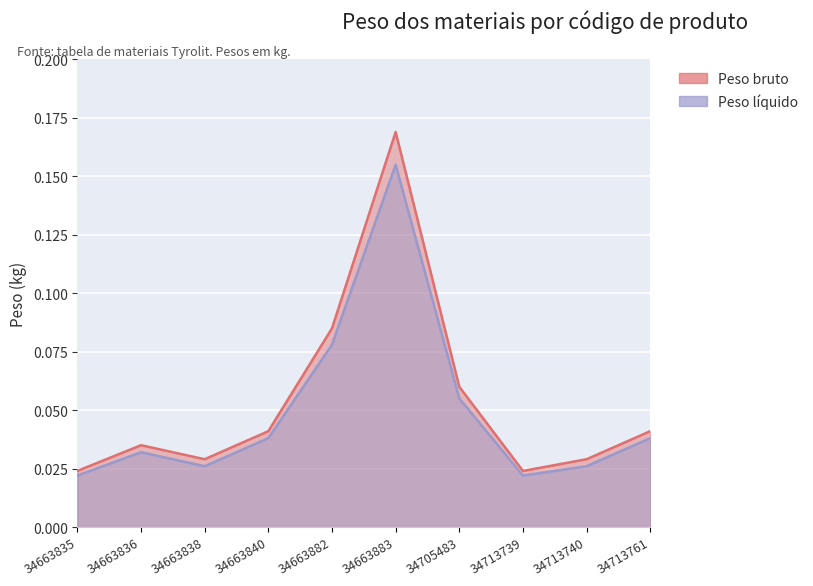

Is it true that Peso liquido equals 0.0 at 34663836?

False